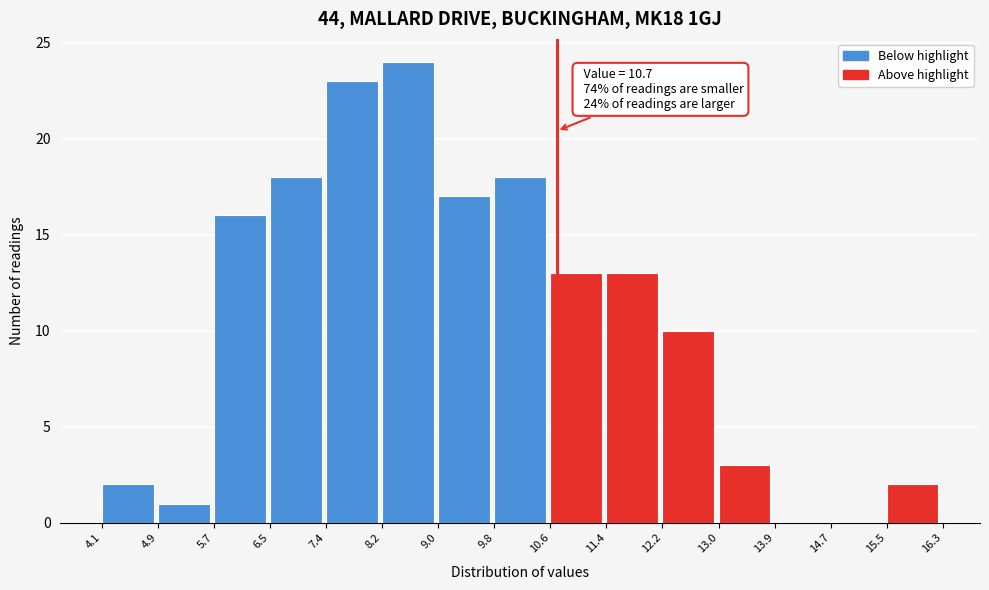

Which range on the x-axis has the tallest bar?

8.2 to 9.0